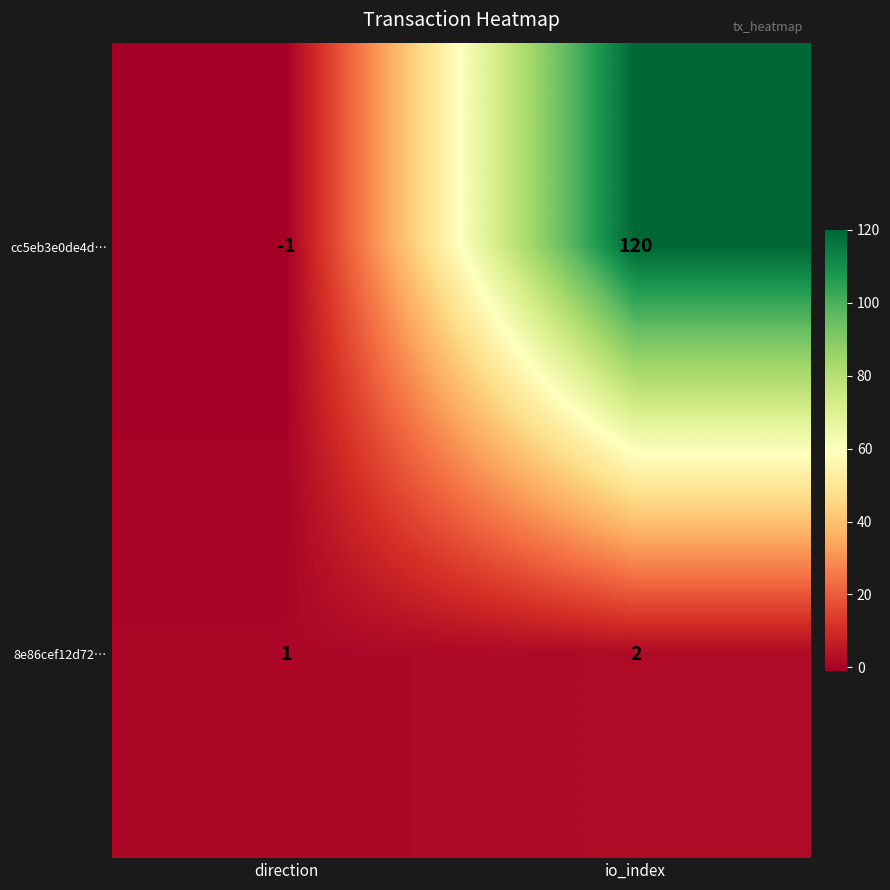

Which series has the largest total across all categories?

cc5eb3e0de4d…